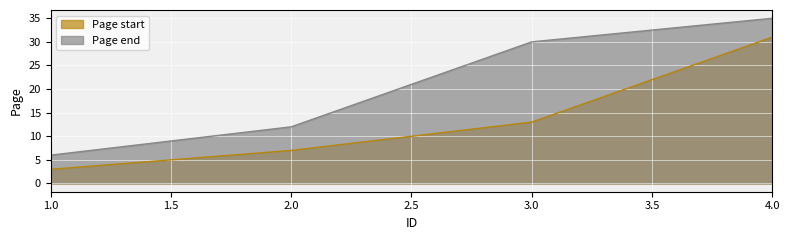

True or false: Page start and Page end cross at least once.

False